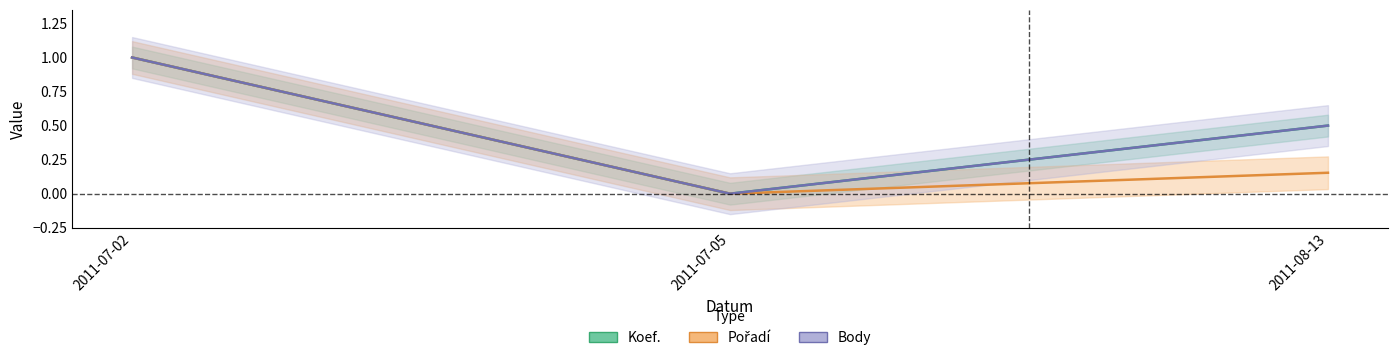

True or false: Pořadí has a value of 1.0 at 2011-07-02.

True